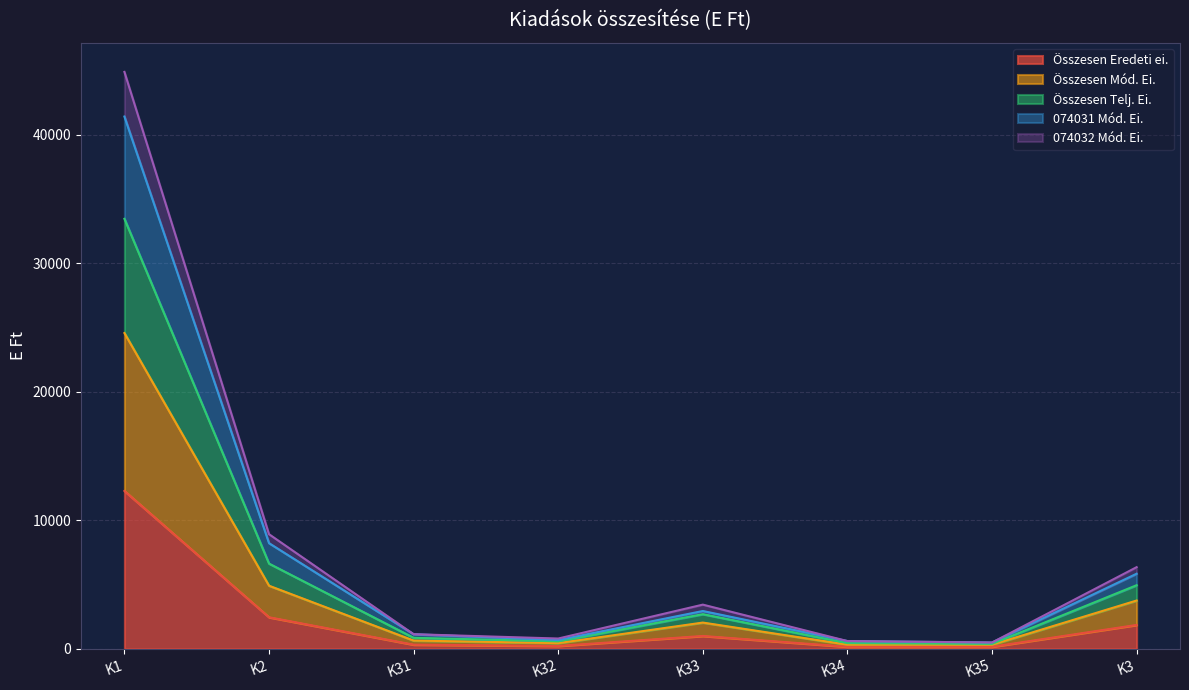

True or false: 074032 Mód. Ei. has a value of 55311 at K1.

False